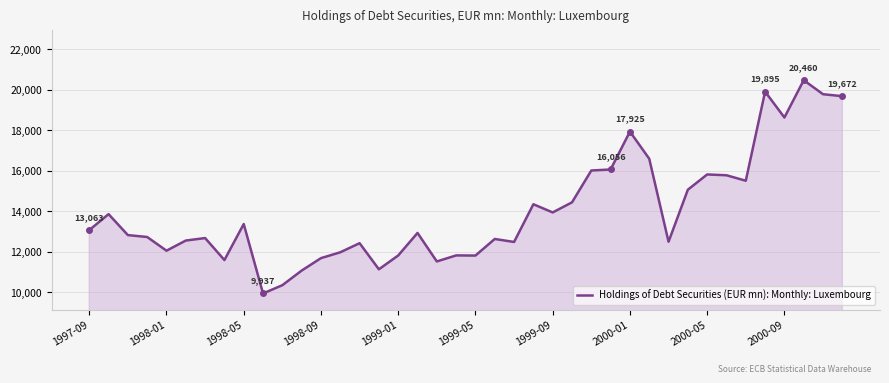

What is the maximum value shown in the chart?

20460.0